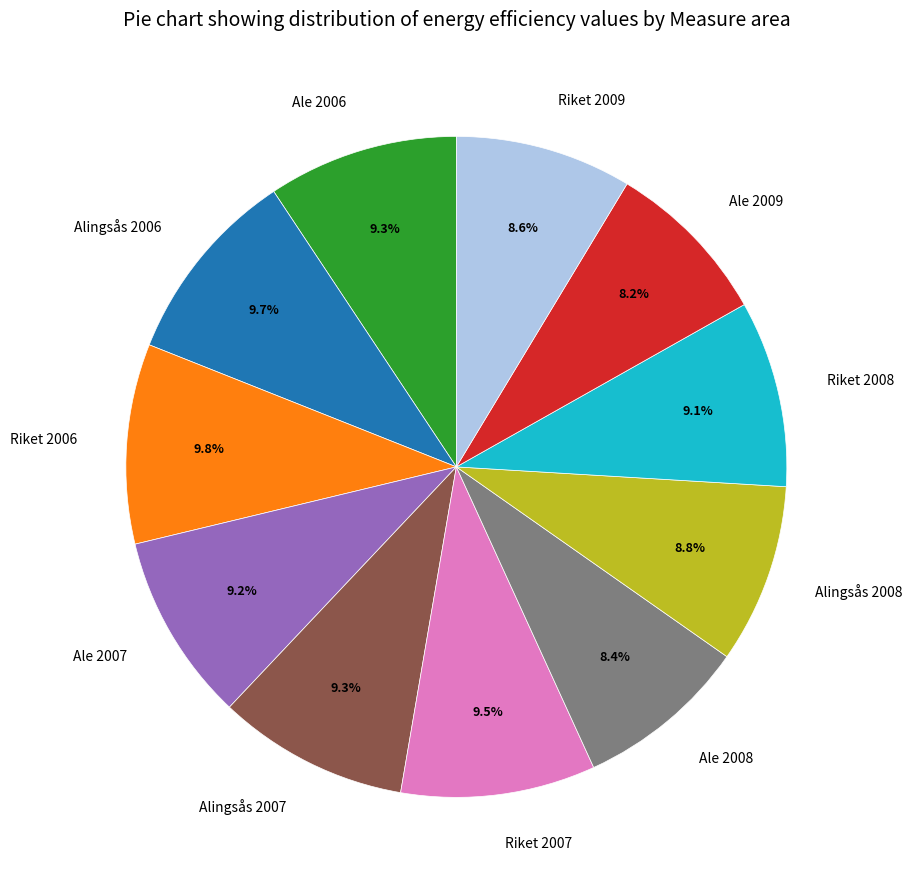

Does any single category account for the majority?

No